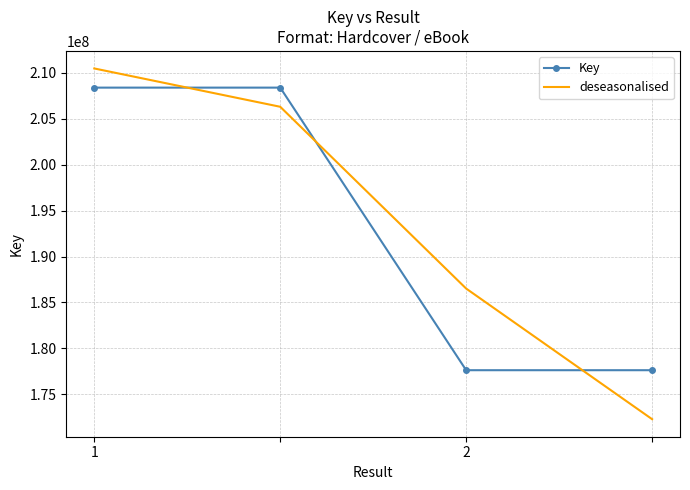

What is the greatest value displayed?

210460248.8